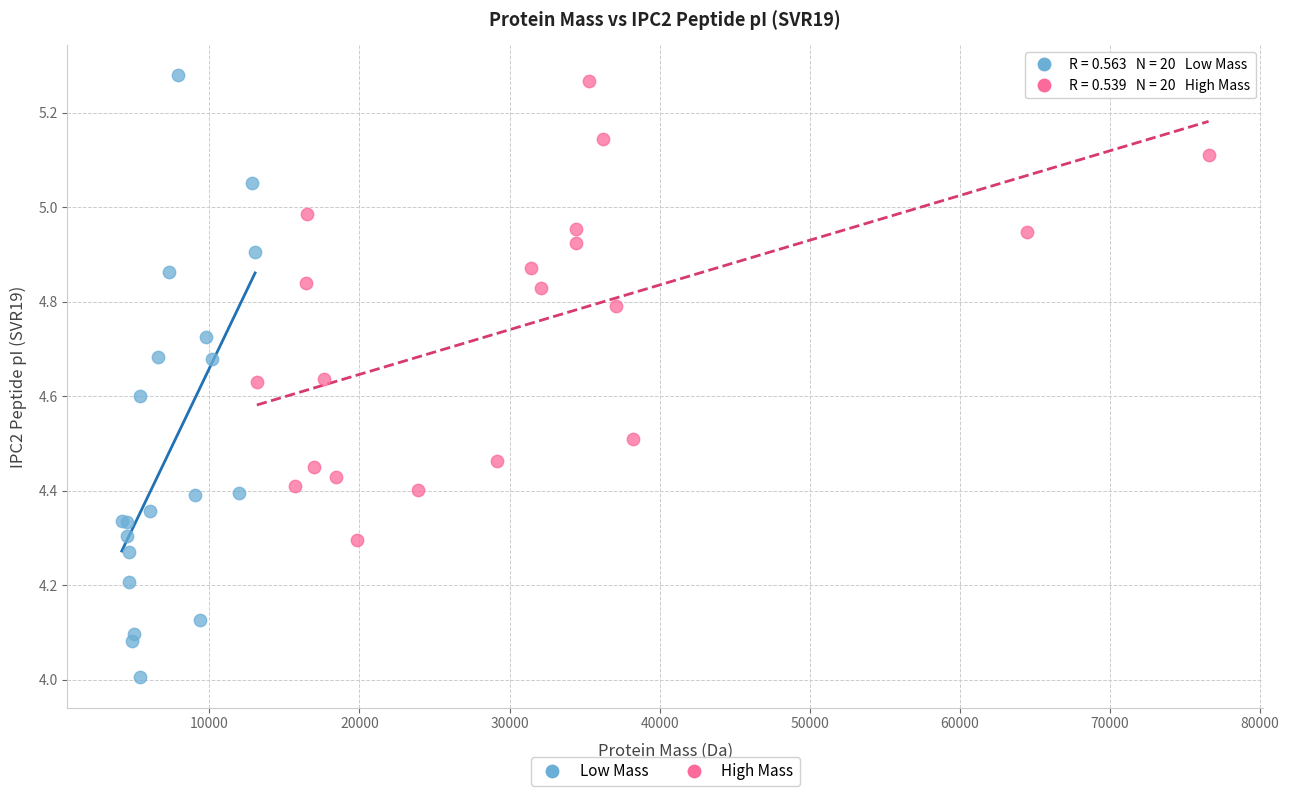

Which series has the widest spread of Y values?

Low Mass